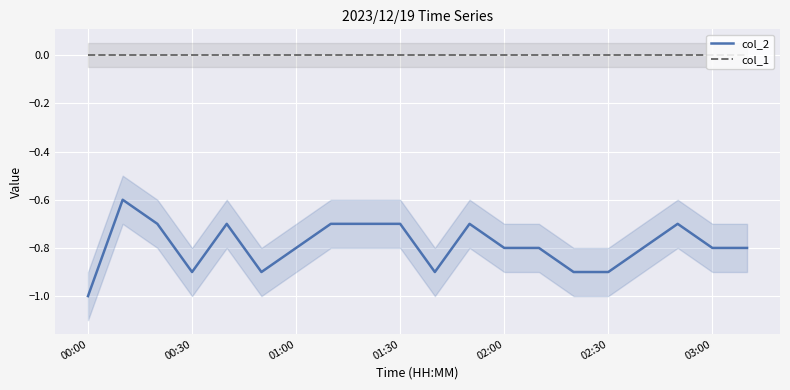

Is this an area chart (filled region under the line)?

No